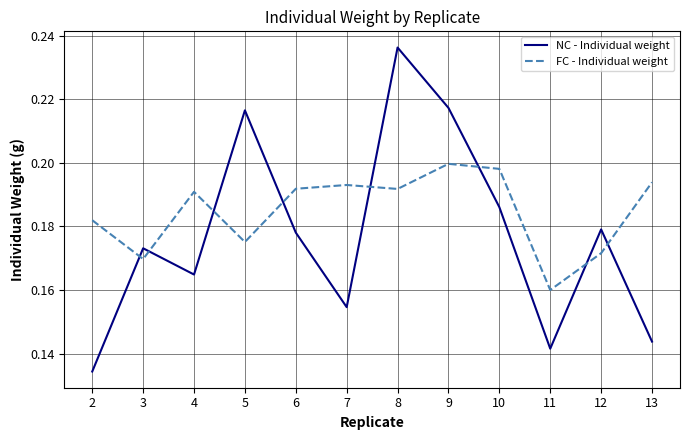

How many lines are shown in the chart?

2